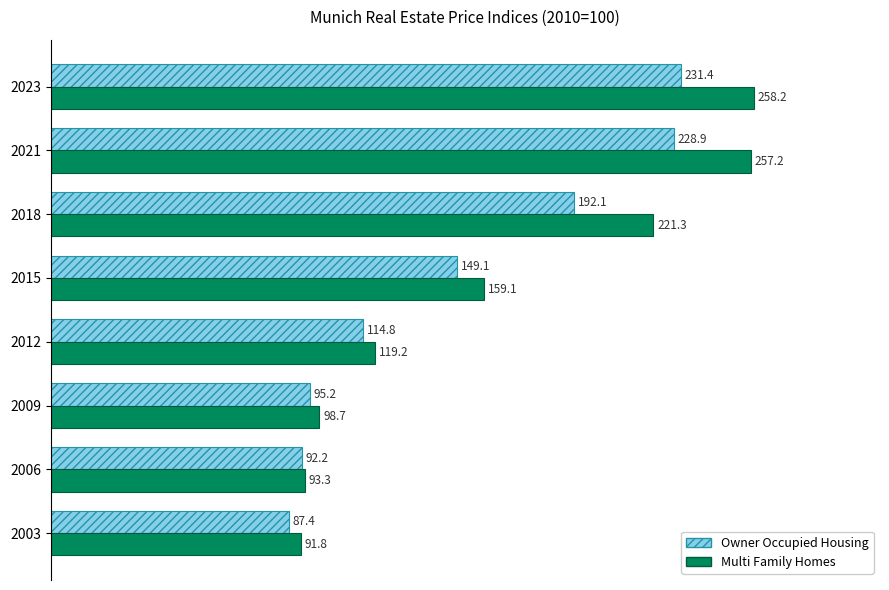

At which label is Multi Family Homes closest to 175?

2015